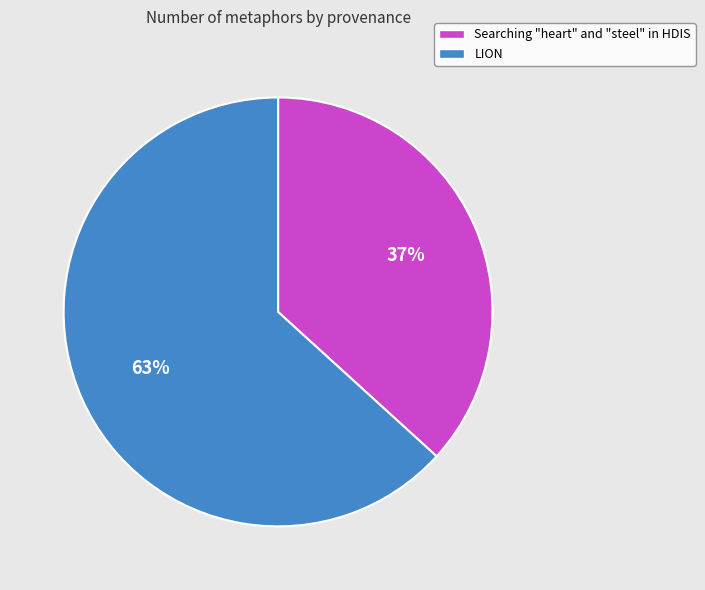

Between Searching "heart" and "steel" in HDIS and LION, which is larger?

LION